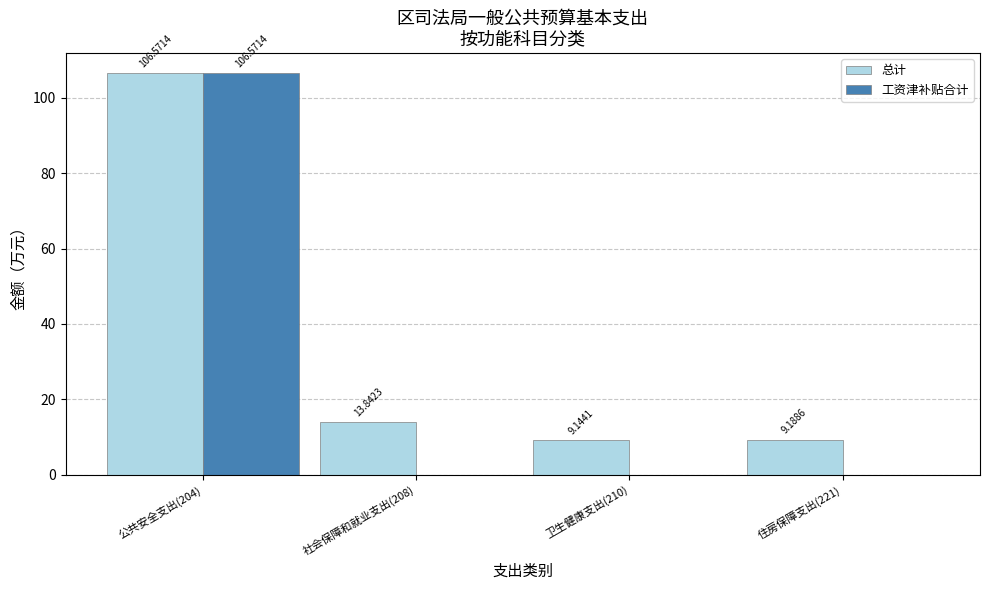

Count the number of categories in the chart.

4